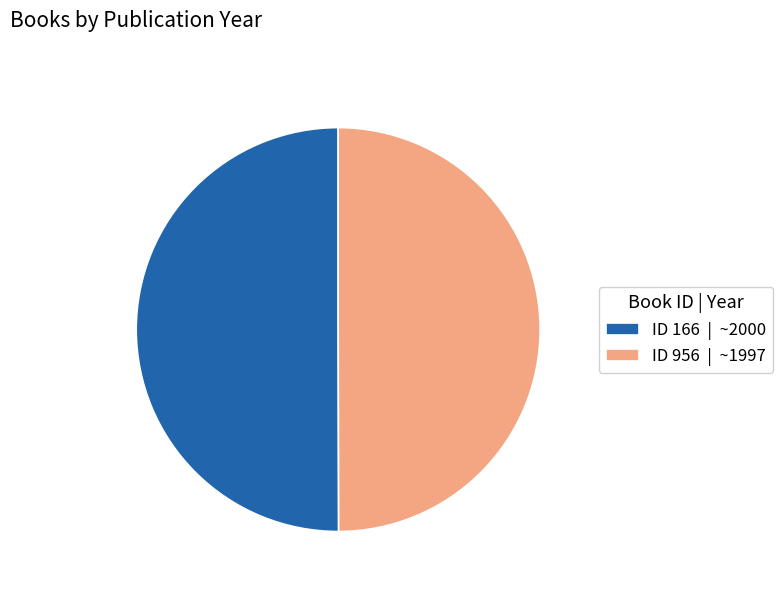

Is it true that ID 956 | ~1997 is 41% of the pie?

False